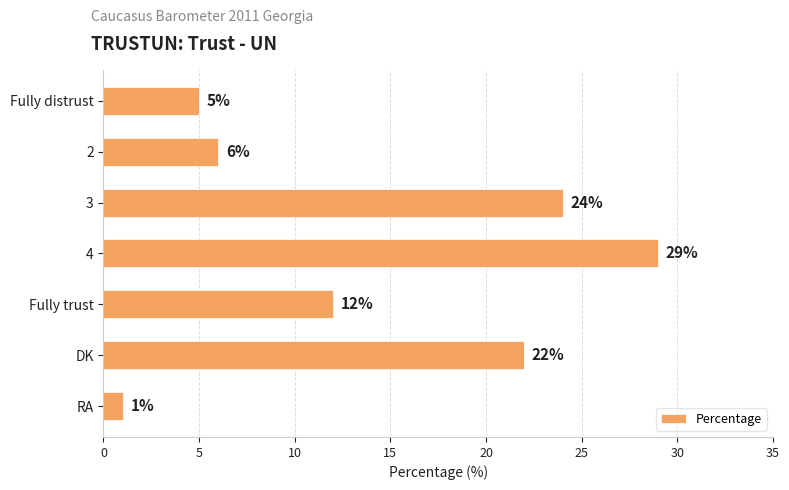

Are the bars grouped side by side (vs. stacked)?

No